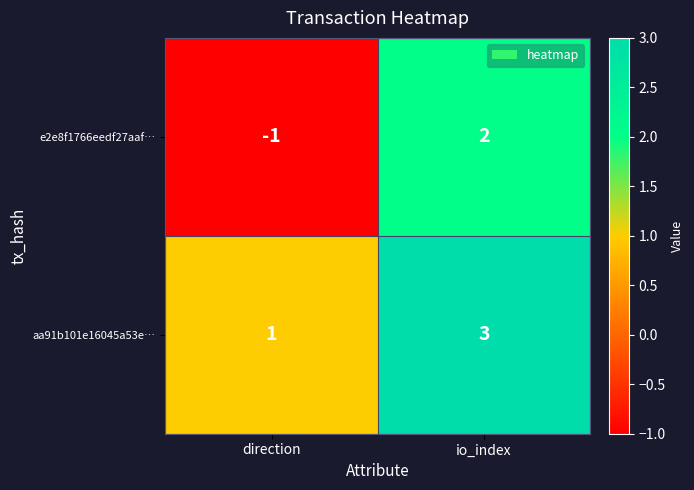

True or false: e2e8f1766eedf27aaf… has a value of -2 at direction.

False